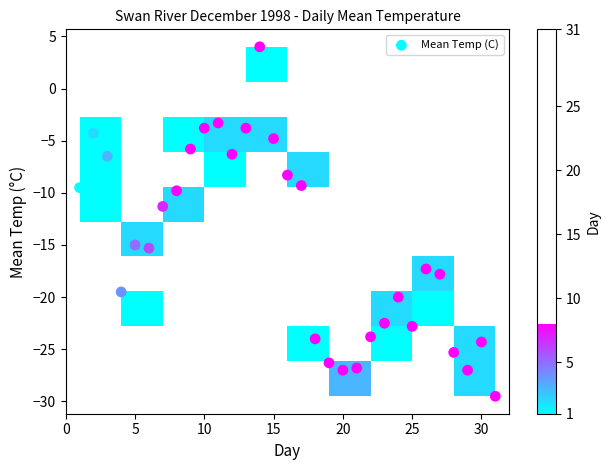

What is the range of X values (max minus min)?

30.0